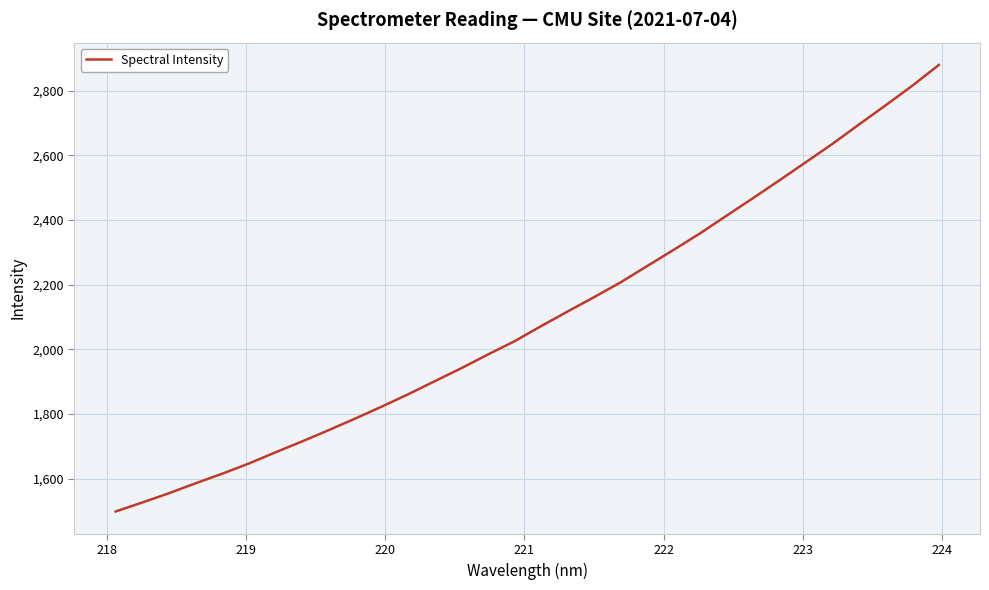

What is the difference between the maximum and minimum values?

1381.4